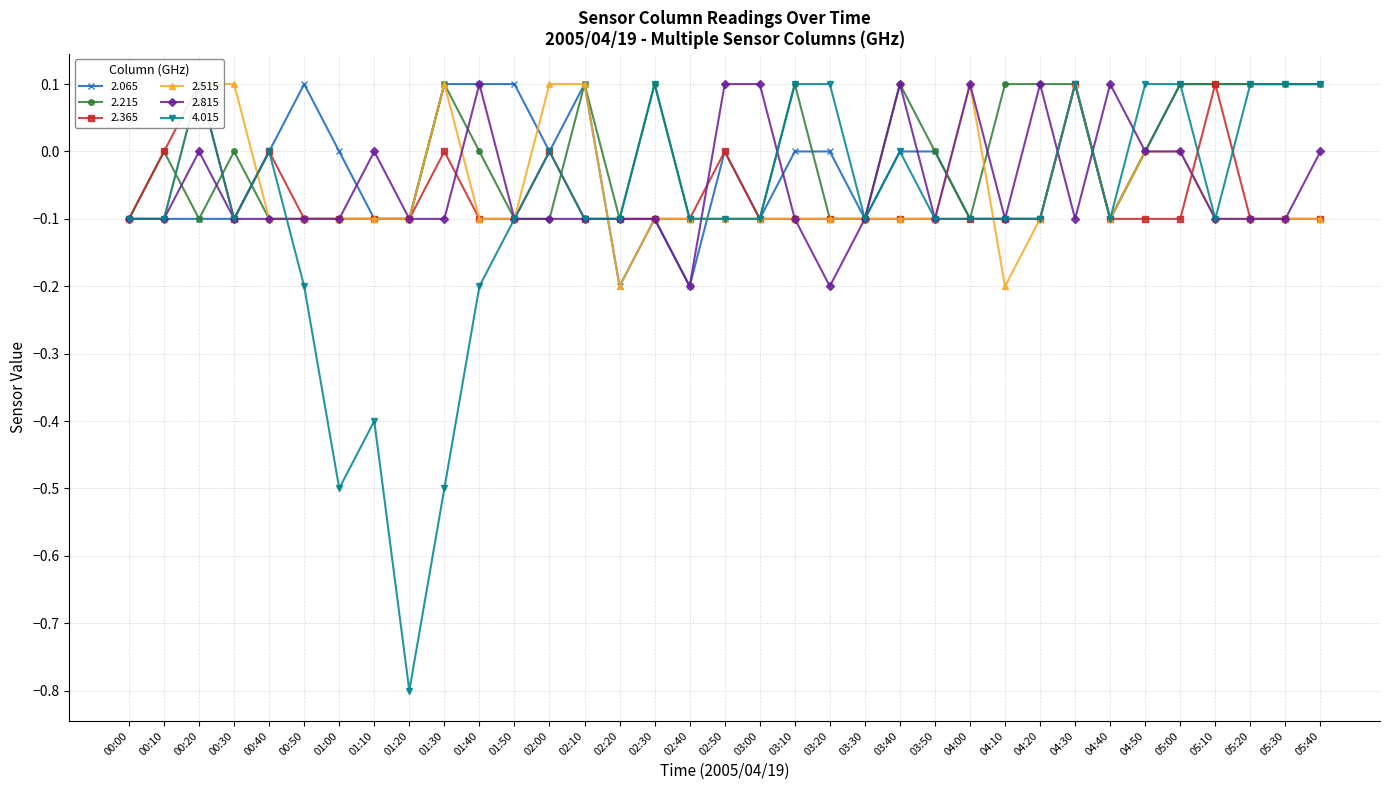

At how many categories does at least one series exceed 0?

25